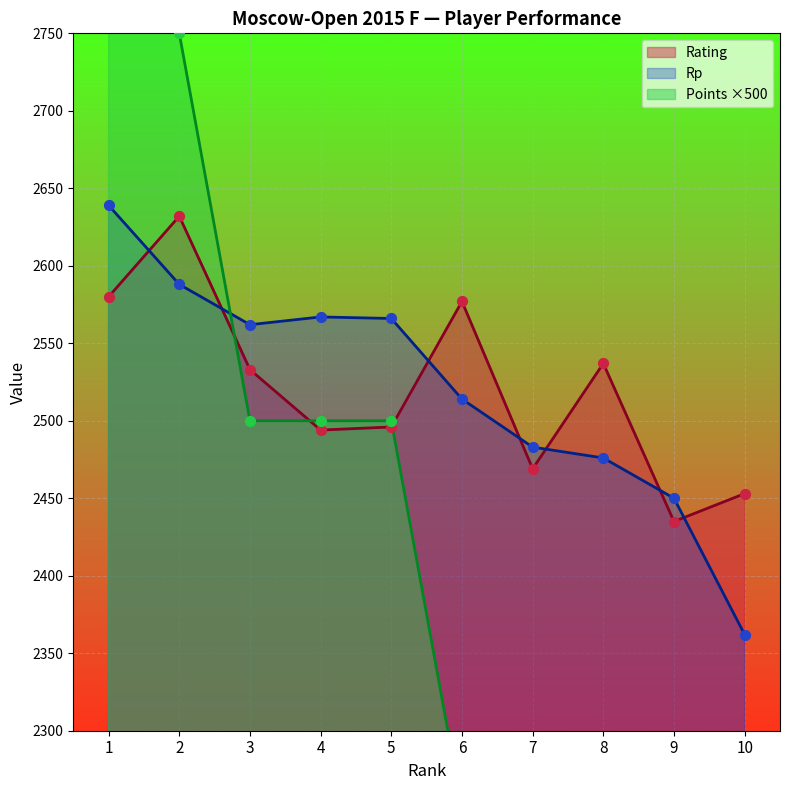

What is the total value across all series at 6?

7341